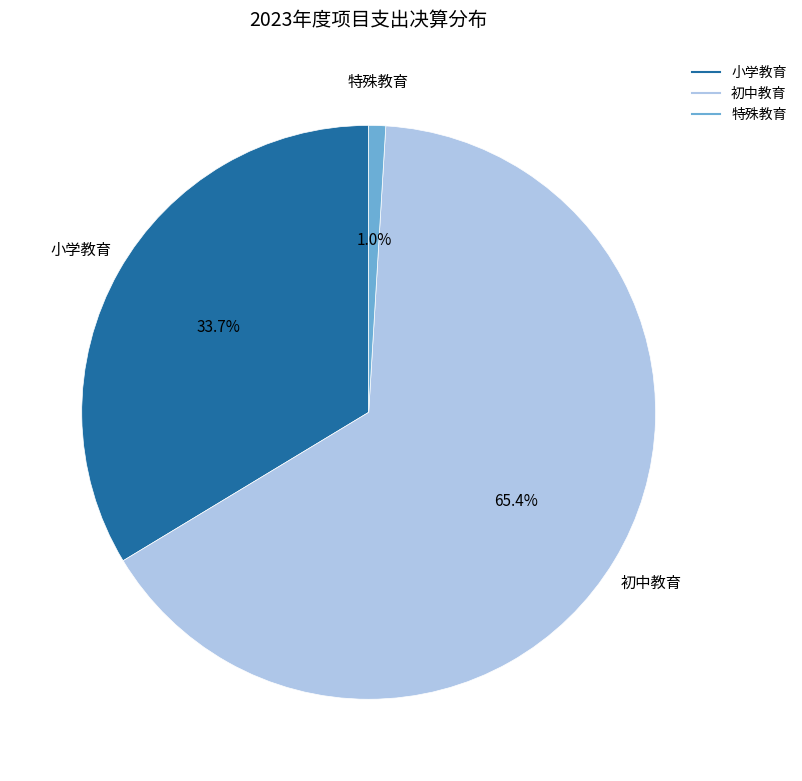

To the nearest percent, what is the difference between the largest and smallest slice percentages?

64%